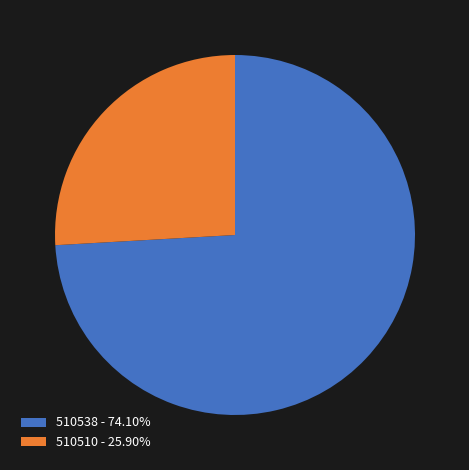

How many slices are in this pie chart?

2